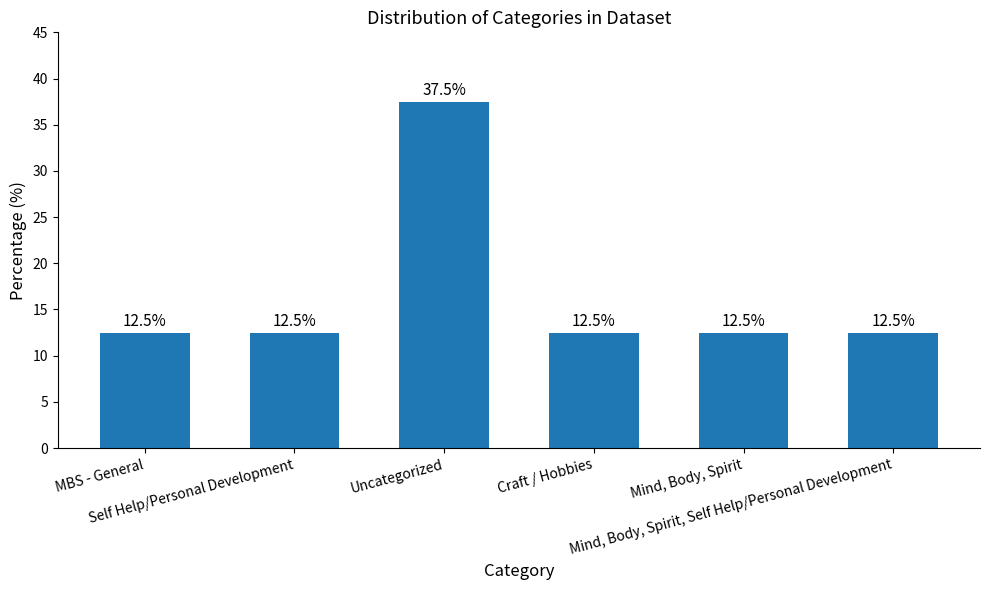

What is the value of the 3rd bar from the left?

37.5